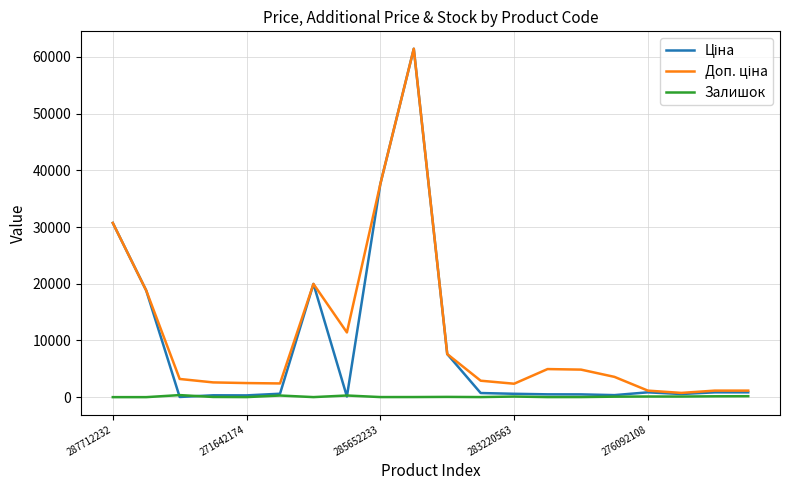

What is the greatest value displayed?

61434.3